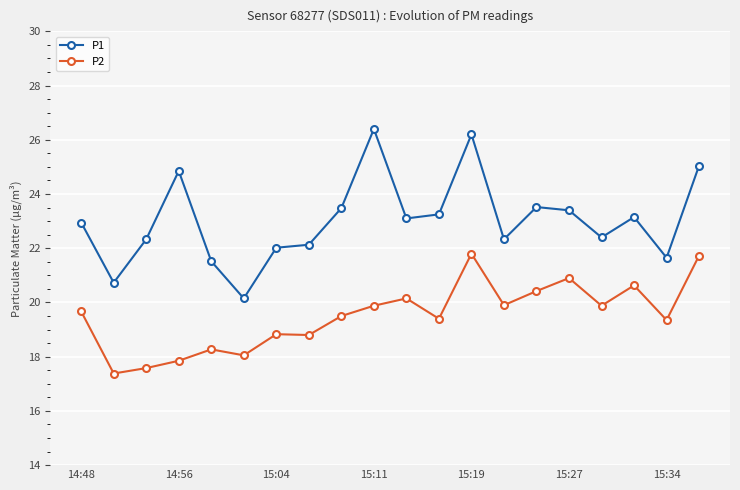

What is the average value of the P1 series?

23.0